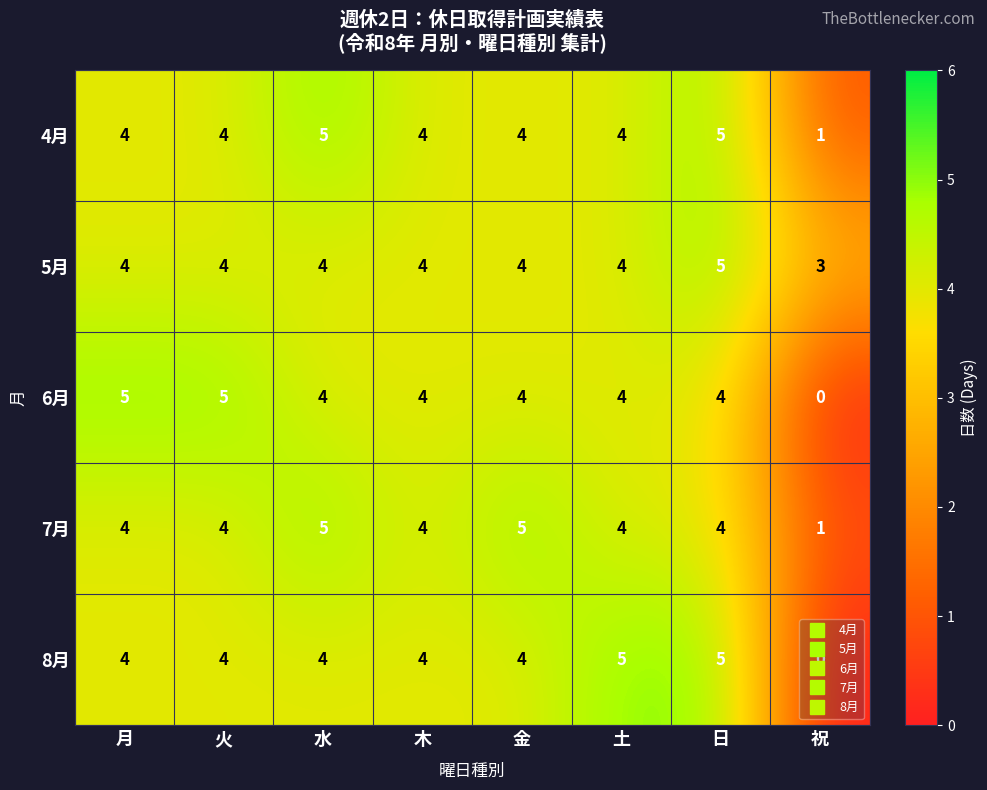

What is the maximum value shown in the chart?

5